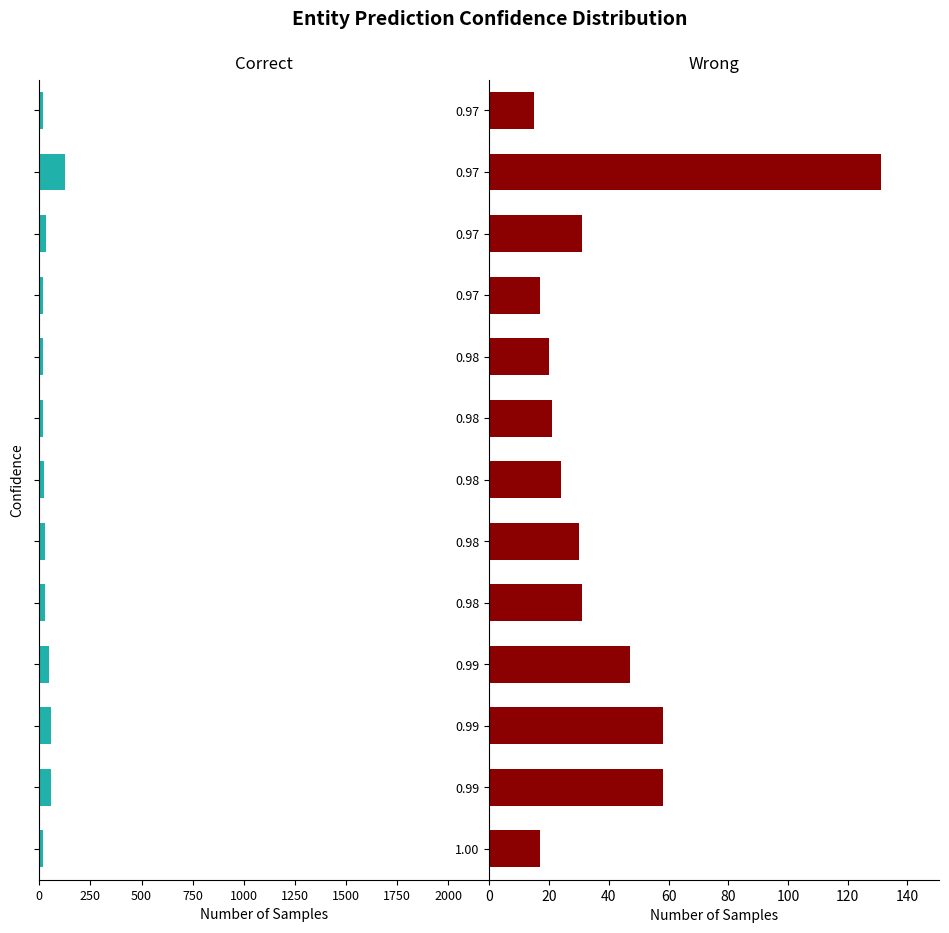

How many bars are there in each group?

2